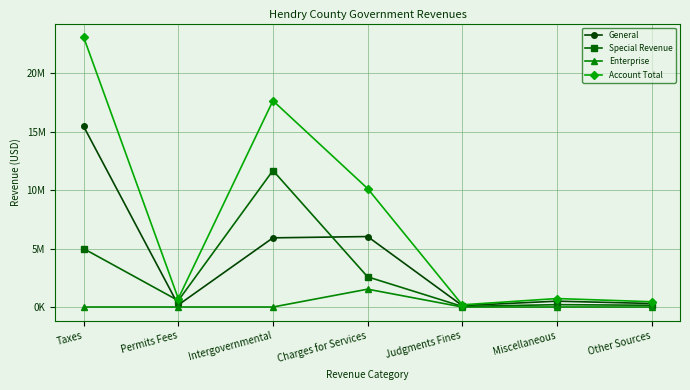

Rank the series by their maximum value, from highest to lowest.

Account Total, General, Special Revenue, Enterprise